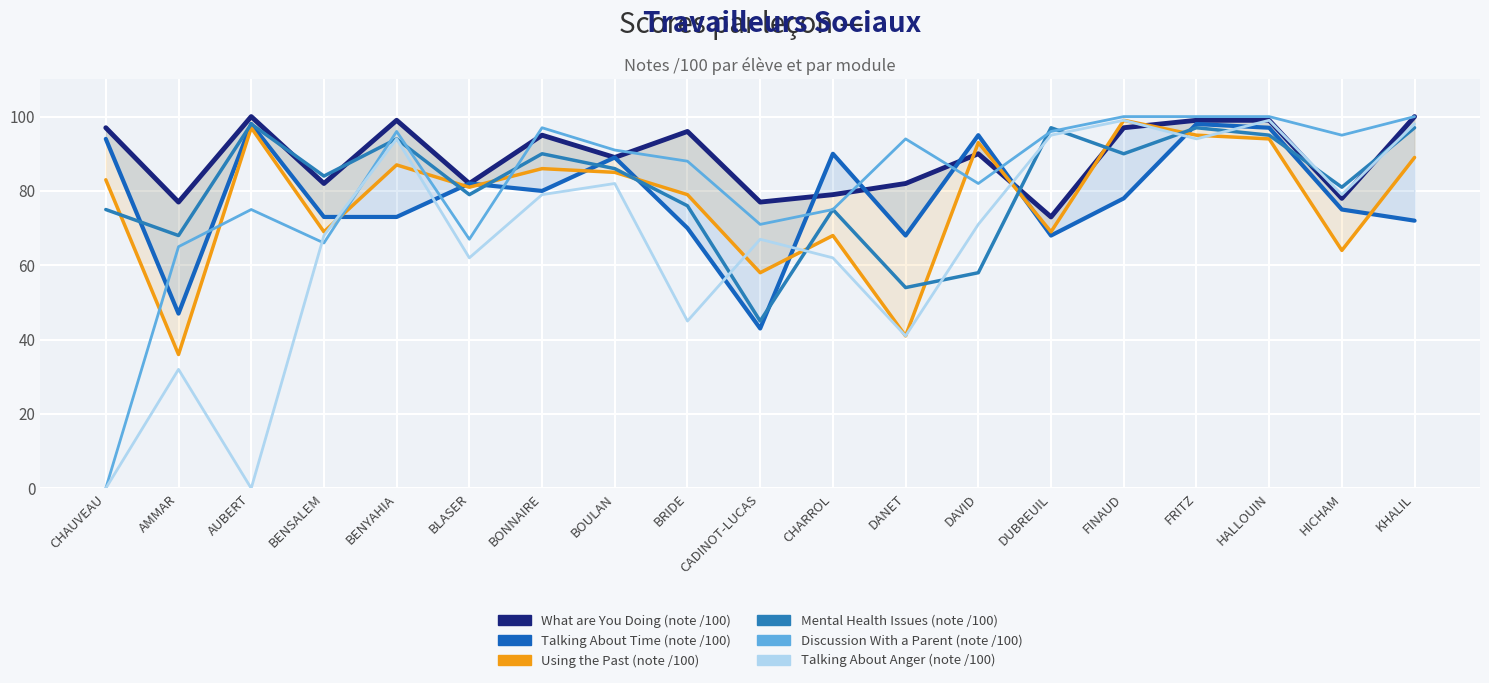

What is the sum of the What are You Doing (note /100) values at DANET and BOULAN?

171